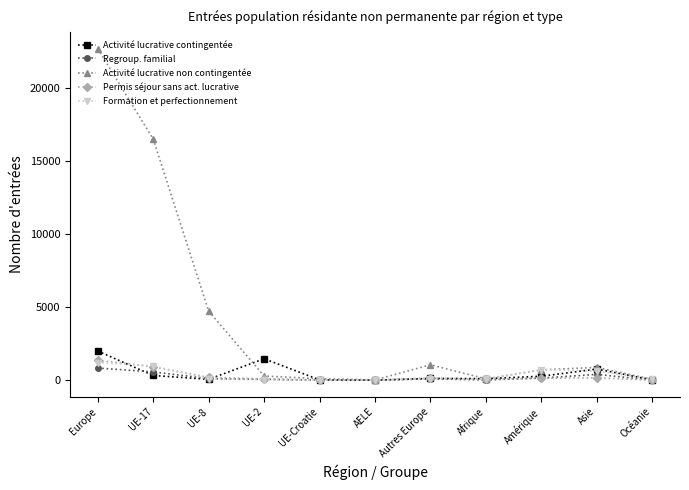

What is the greatest value displayed?

22691